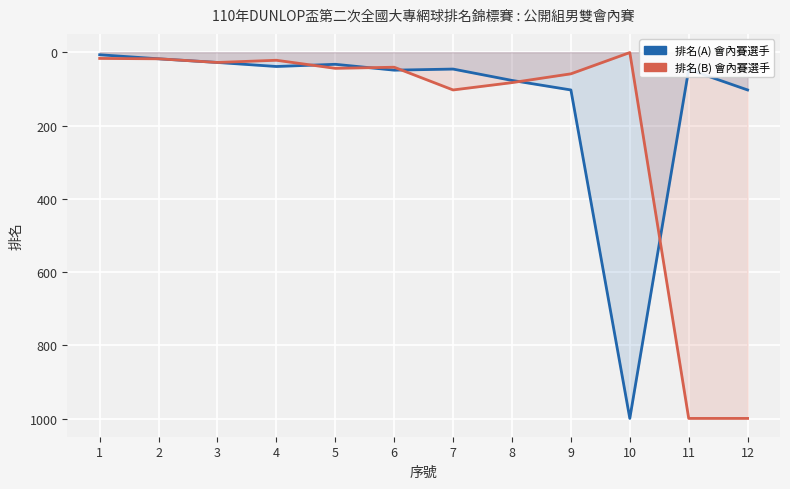

True or false: 排名(A) 會內賽選手 and 排名(B) 會內賽選手 intersect in this chart.

True